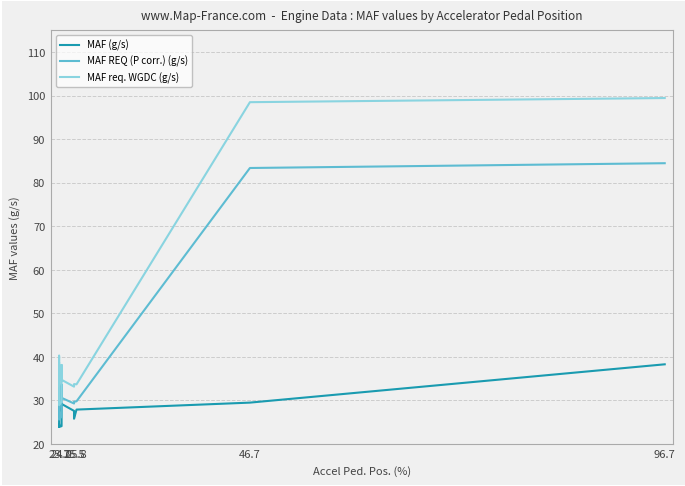

The MAF req. WGDC (g/s) series shows 38.6 at 23.7. True or false?

True